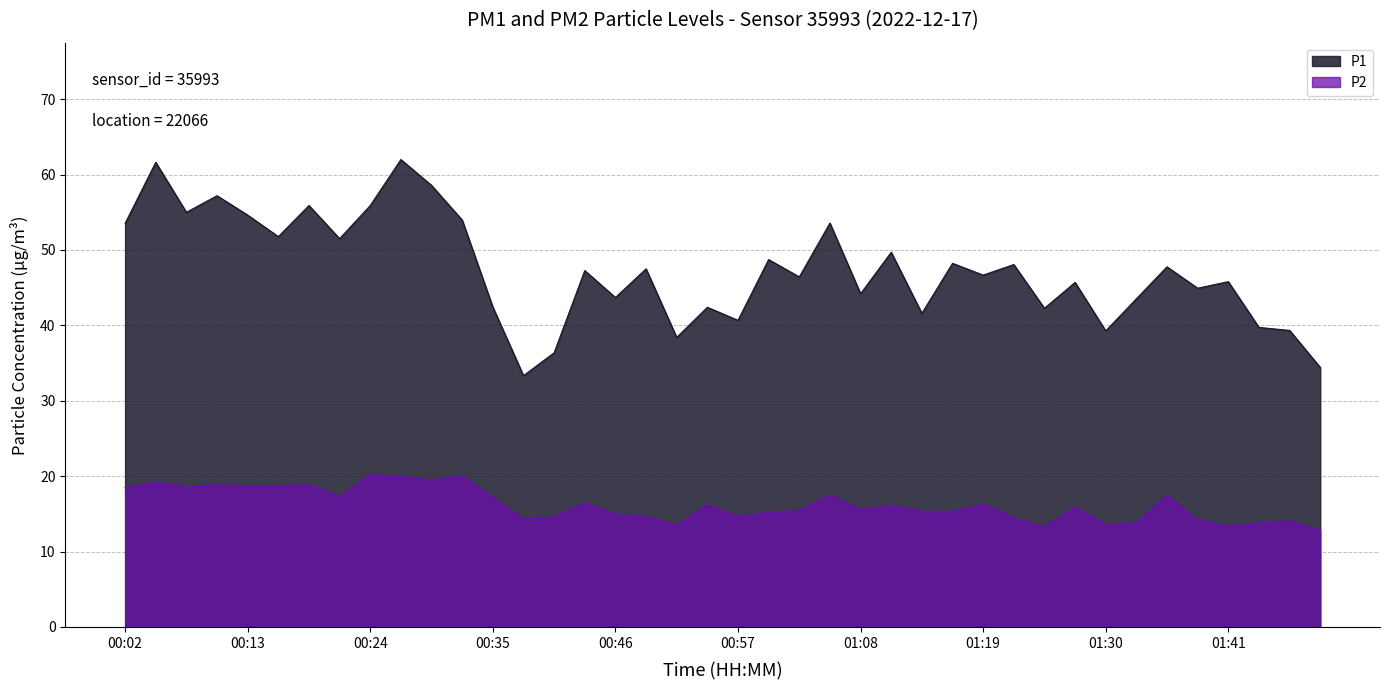

How many interior local valleys does the P1 series have?

14